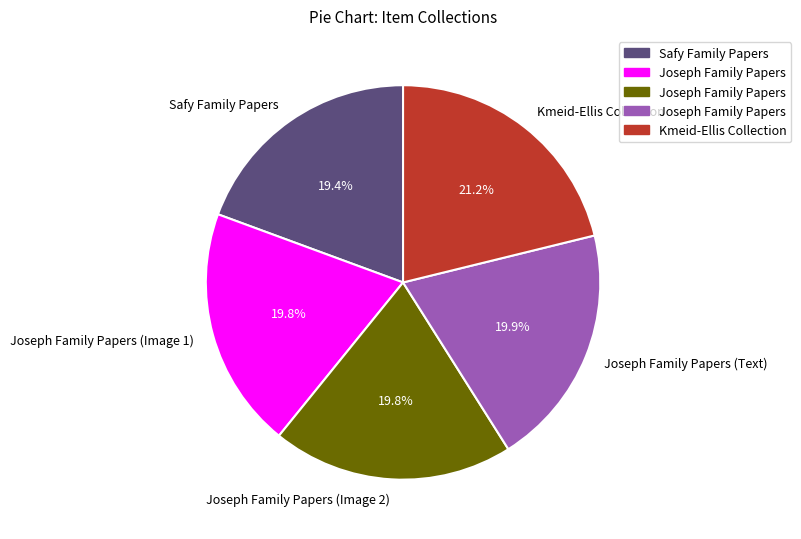

Is it true that Joseph Family Papers (Image 2) is 10% of the pie?

False